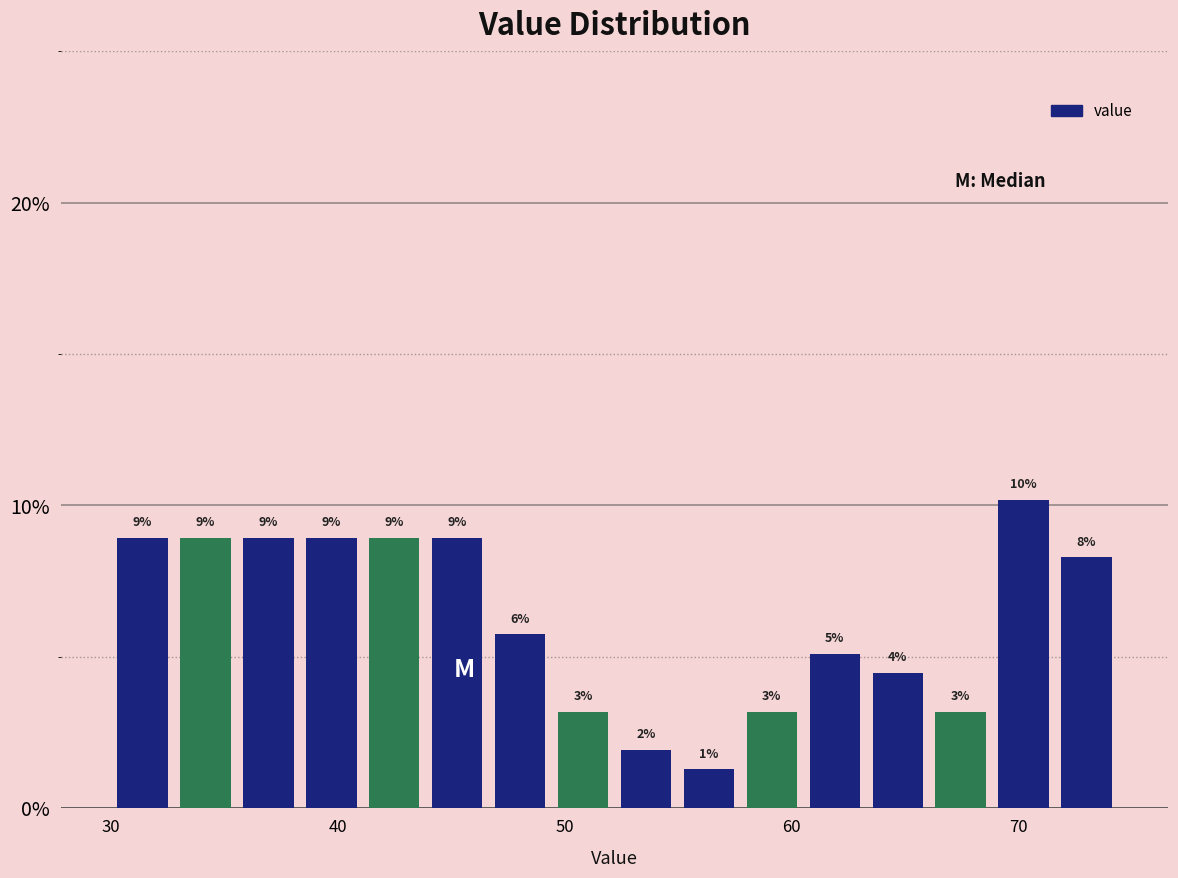

Read against the x-axis, roughly where is the centre of the tallest bar?

70